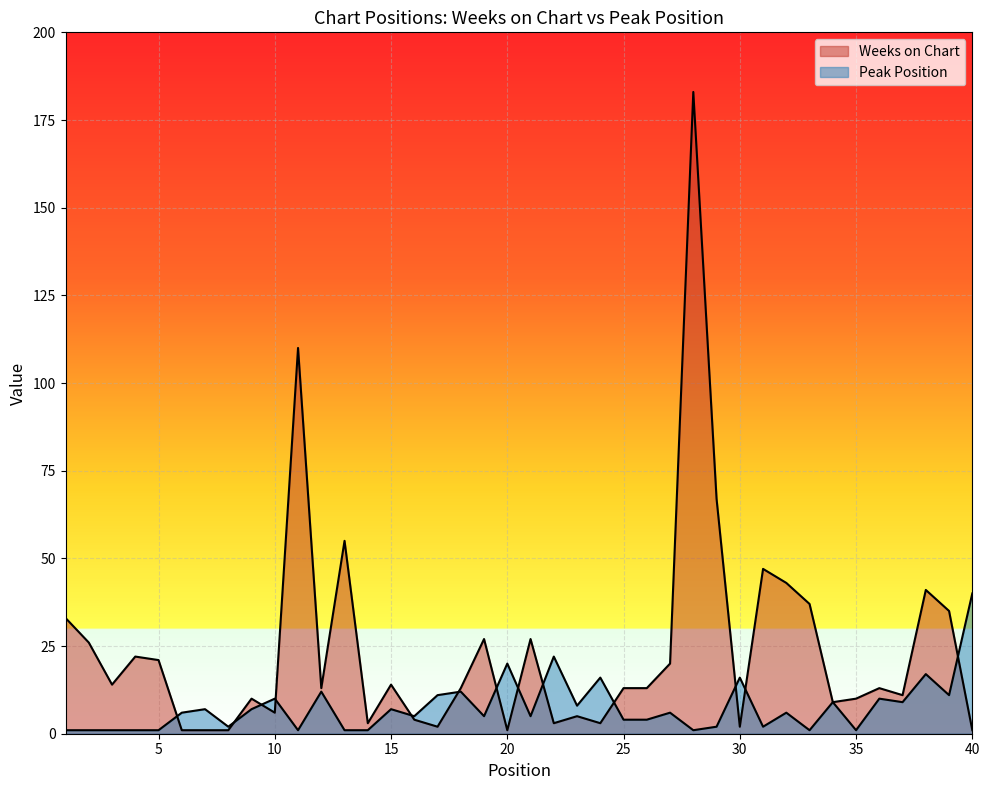

At which category is the sum across all series the highest?

28